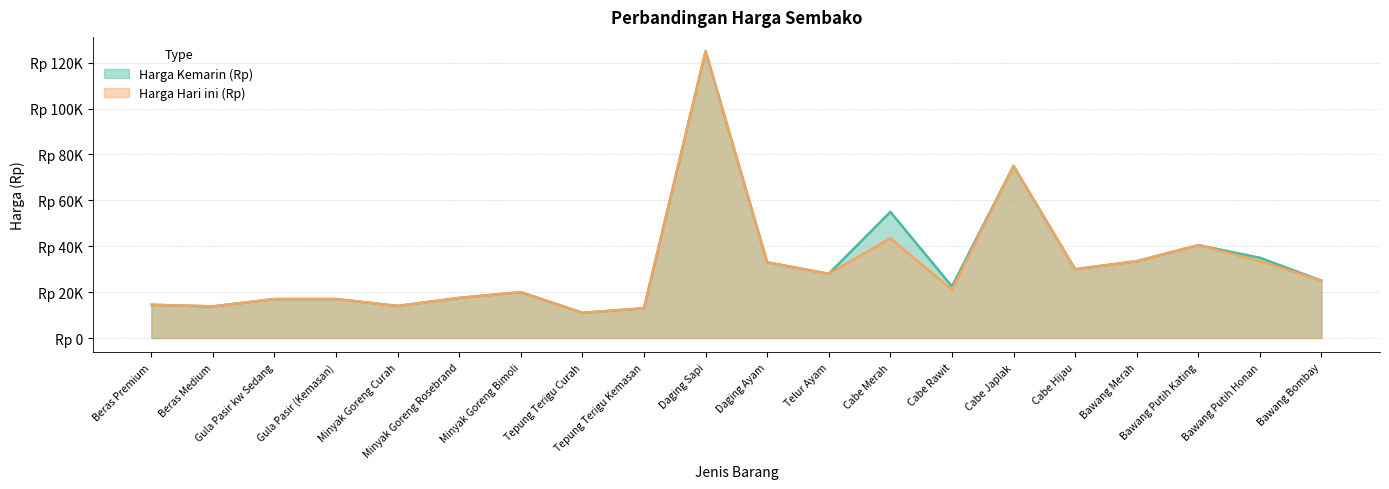

Rank the series by their average value, from lowest to highest.

Harga Hari ini (Rp), Harga Kemarin (Rp)